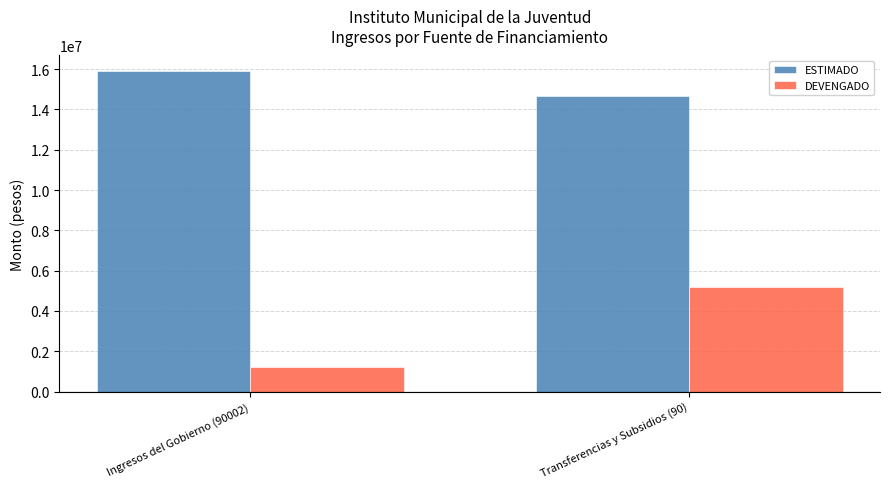

What is the maximum value for DEVENGADO?

5199972.1